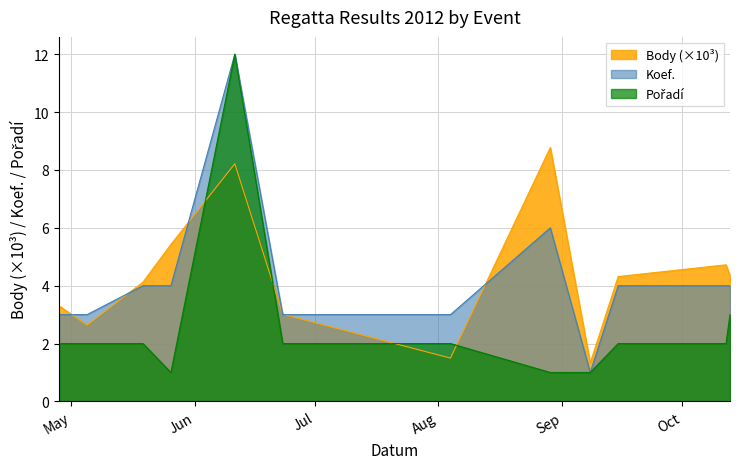

At how many categories does at least one series exceed 11?

1